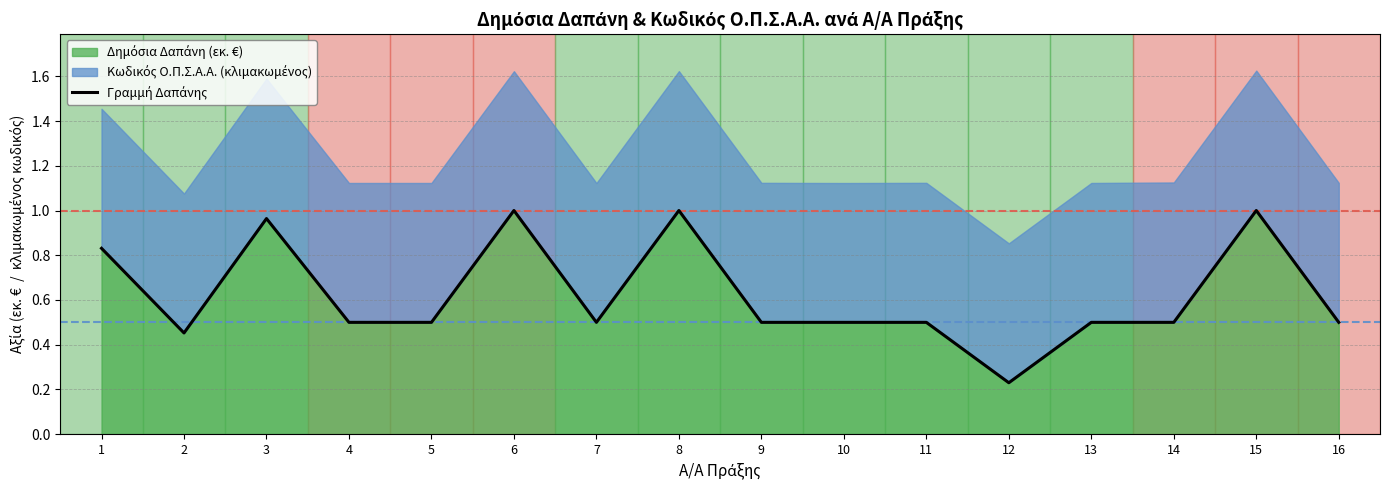

The chart shows a value of 0.7 at 3. True or false?

False